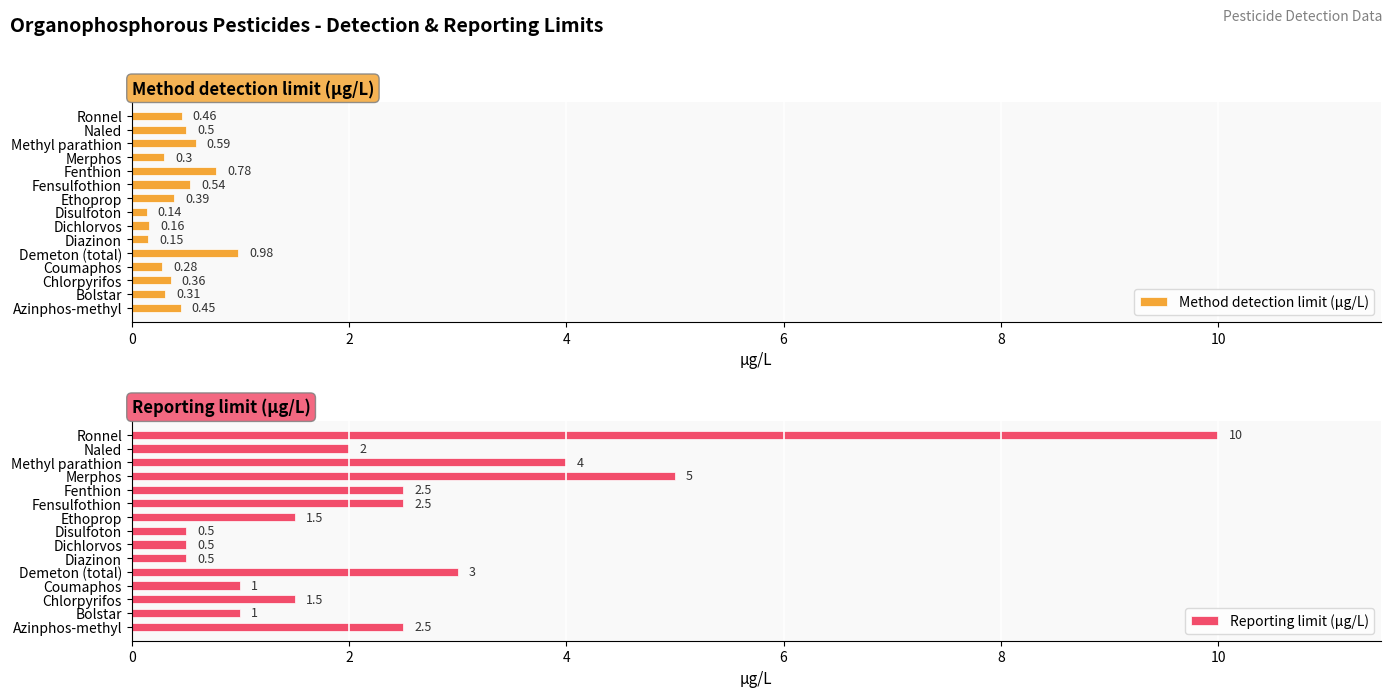

What is the maximum value shown in the chart?

10.0